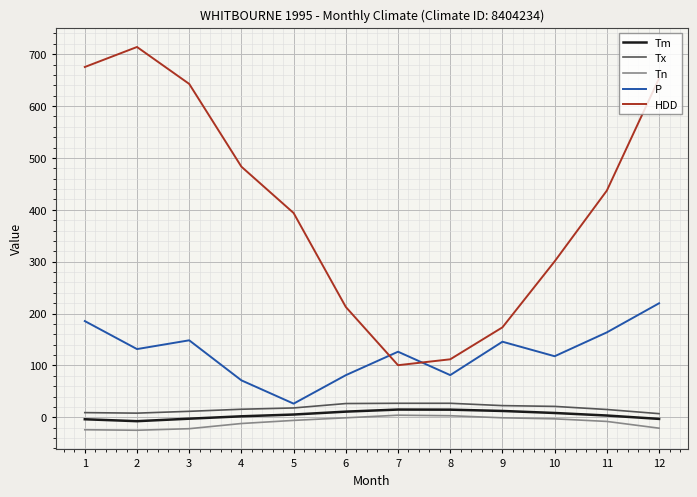

Which series has the largest total across all categories?

HDD